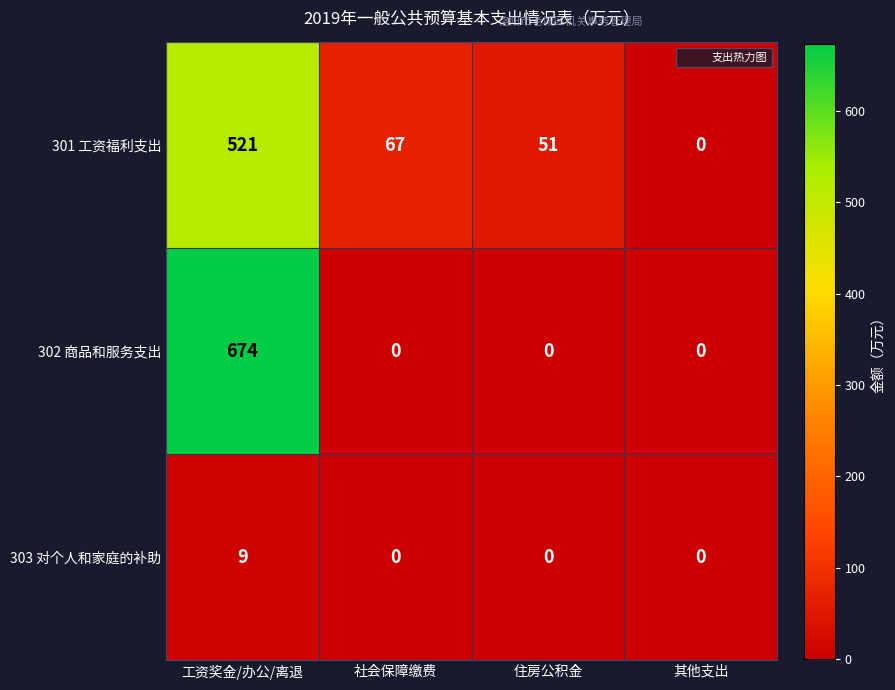

Between 工资奖金/办公/离退 and 住房公积金, which series saw the biggest shift?

302 商品和服务支出